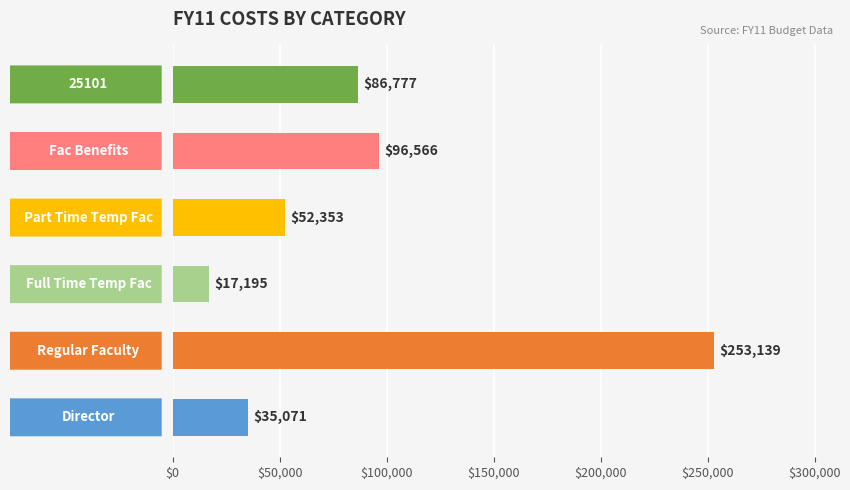

What is the difference between the second highest and second lowest values?

61495